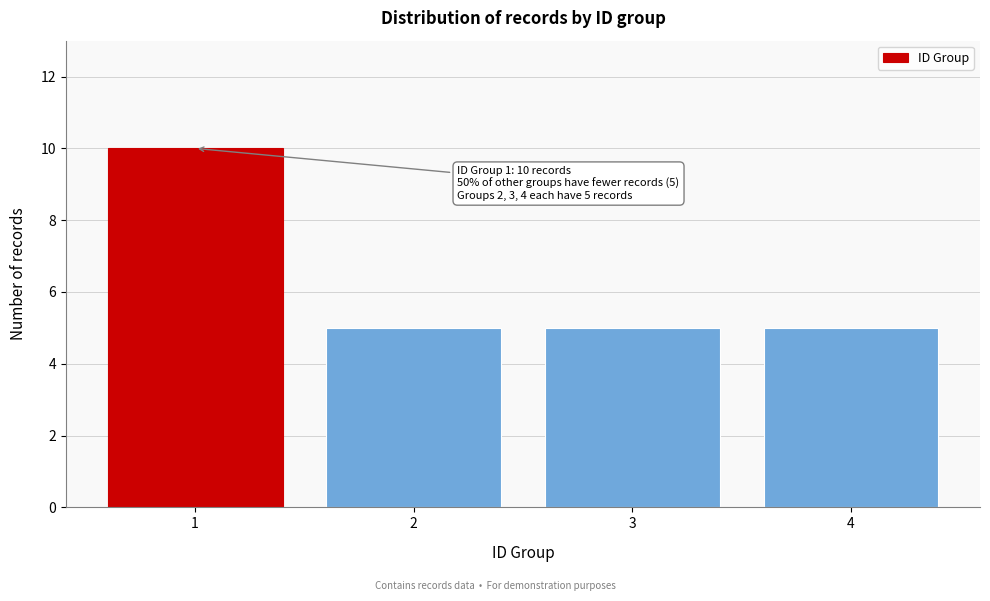

Reading left to right, list all the values displayed in this chart.

1=10	2=5	3=5	4=5